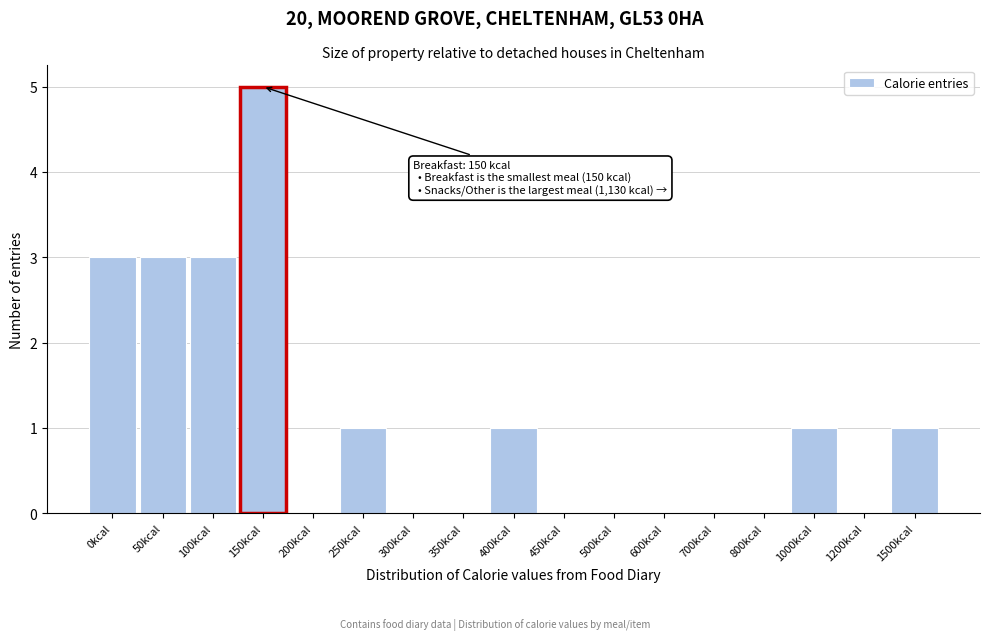

Reading left to right, what are all the values shown in this chart?

0kcal=3	50kcal=3	100kcal=3	150kcal=5	200kcal=0	250kcal=1	300kcal=0	350kcal=0	400kcal=1	450kcal=0	500kcal=0	600kcal=0	700kcal=0	800kcal=0	1000kcal=1	1200kcal=0	1500kcal=1